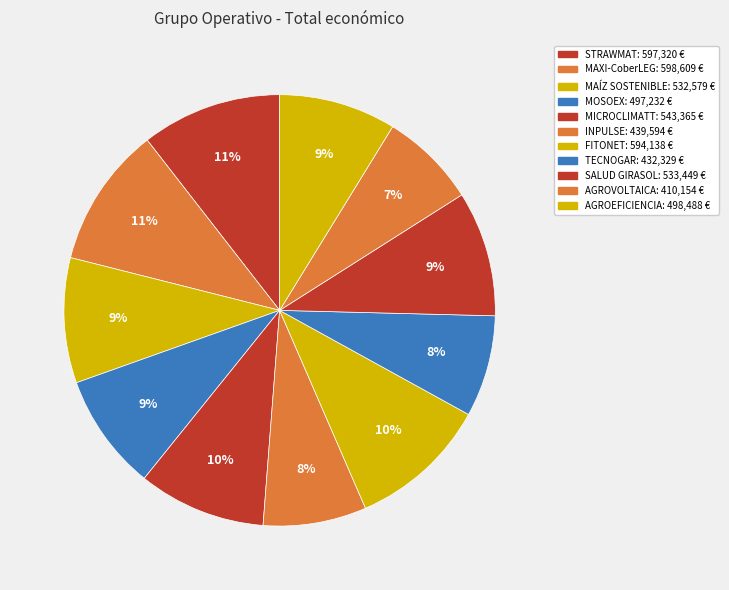

Count the number of slices in the pie.

11